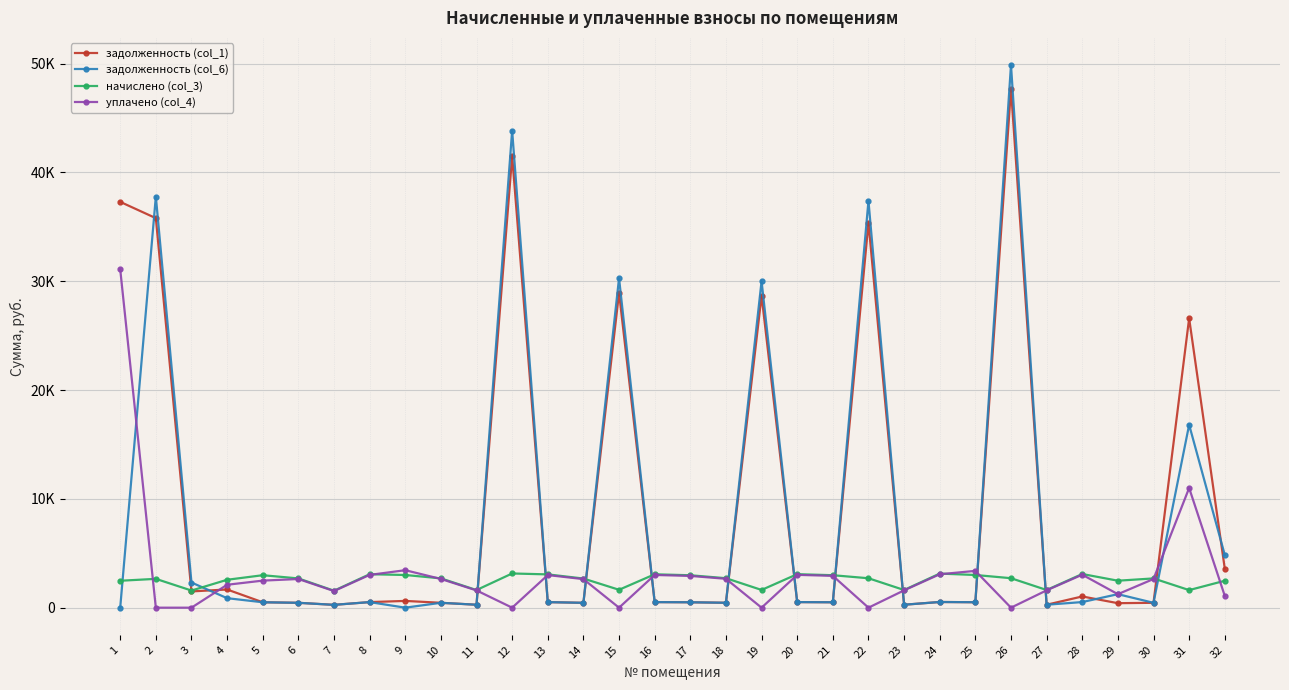

Where is the first local minimum for начислено (col_3)?

3